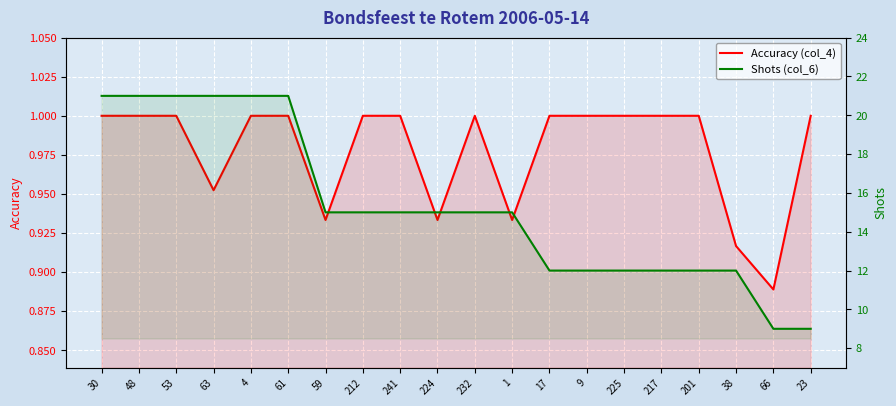

Which series changed the most between 212 and 38?

Shots (col_6)